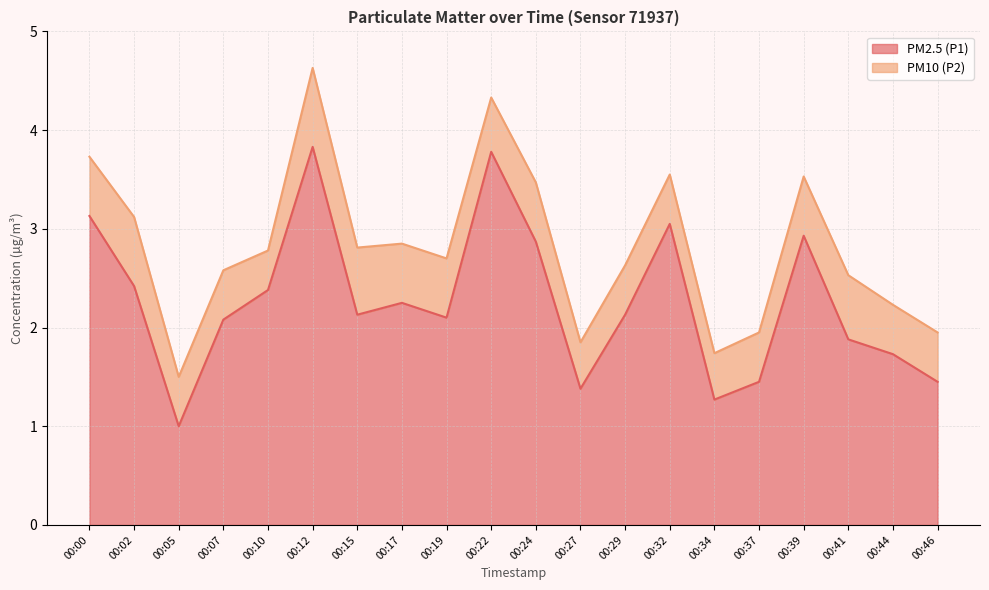

At which label does the data first exceed 2?

00:00